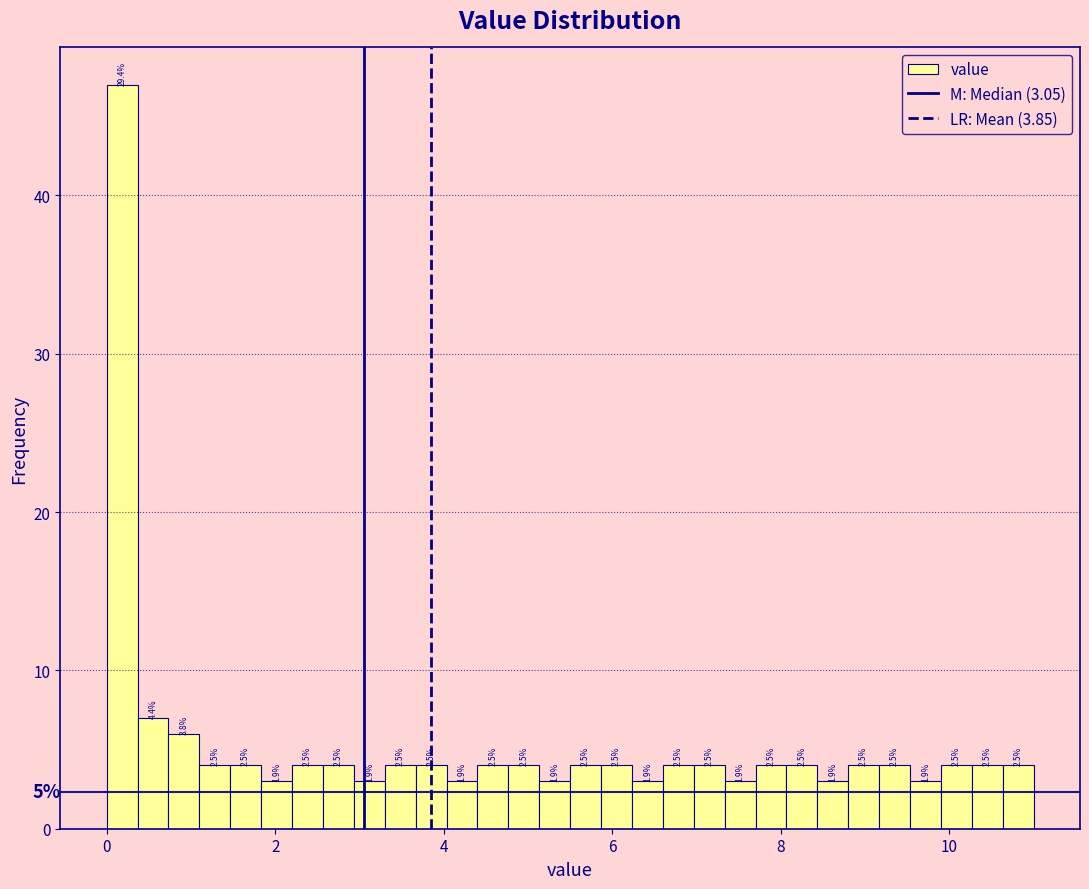

Read against the x-axis, roughly where is the centre of the tallest bar?

0.2